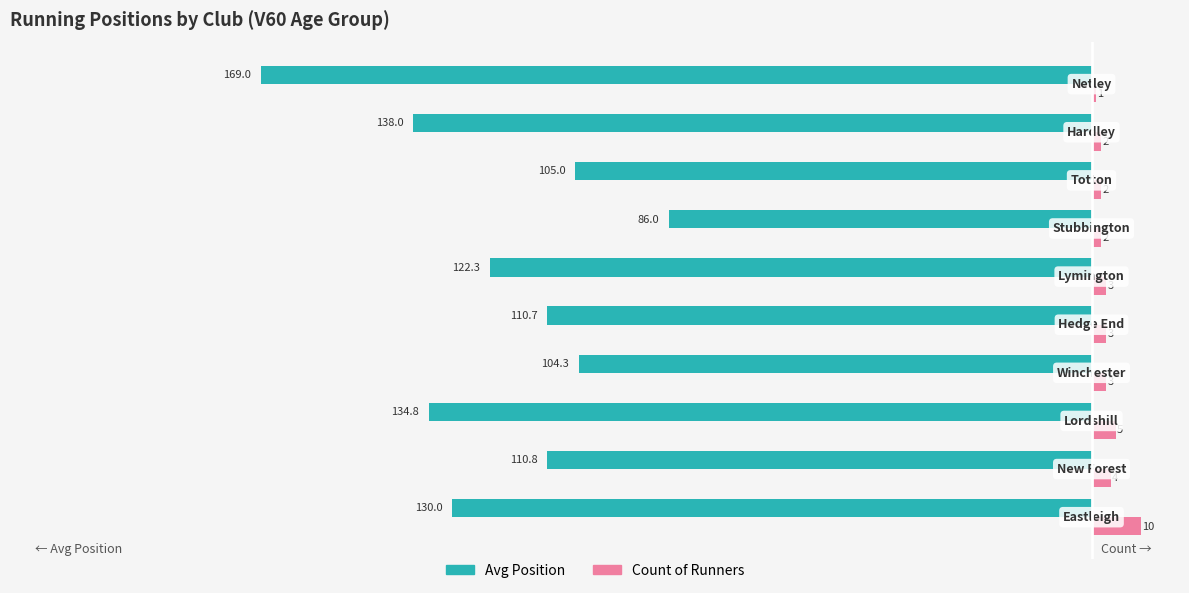

What is the greatest value displayed?

10.0